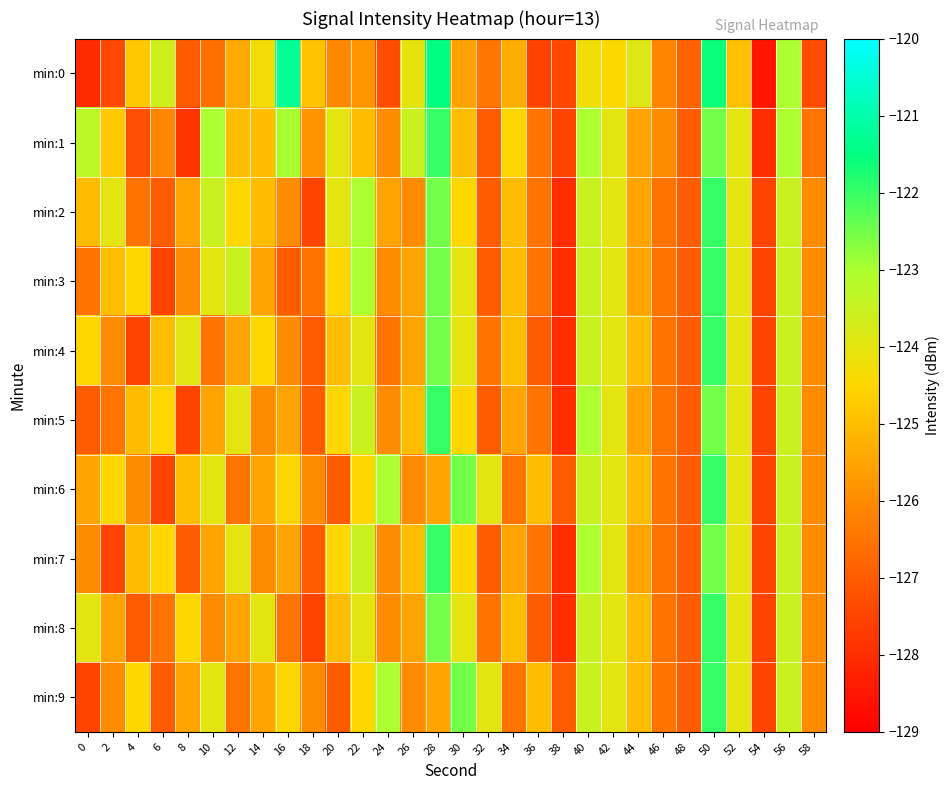

Count the number of data series in this chart.

10